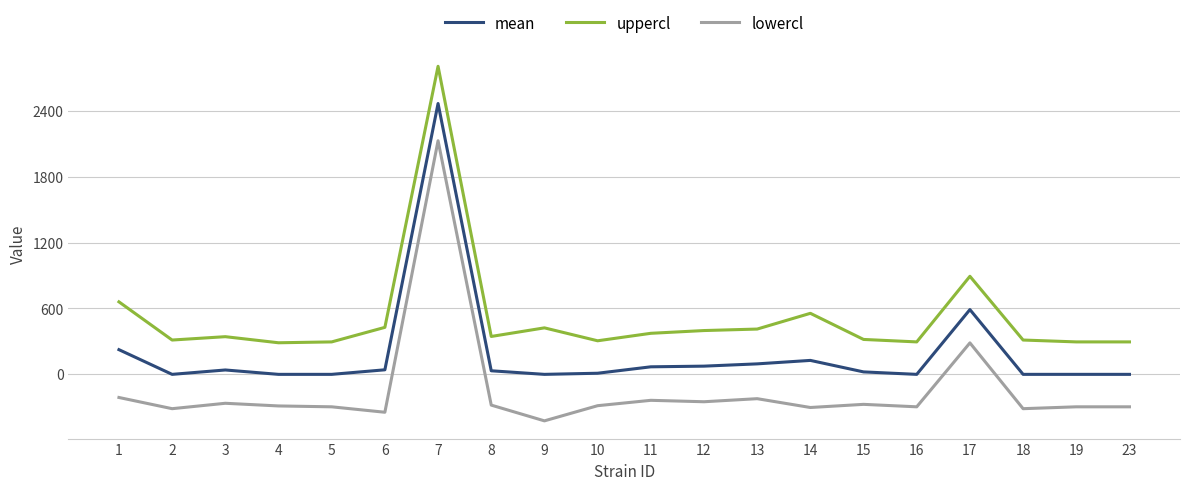

What is the spread (max minus min) of values at 5?

591.1